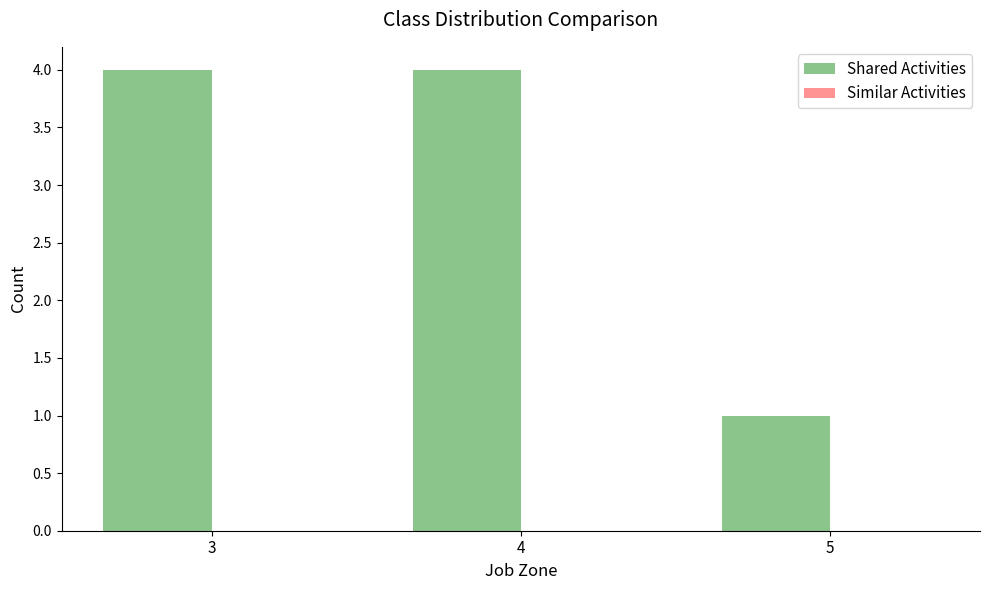

What is the difference between the maximum and minimum values?

3